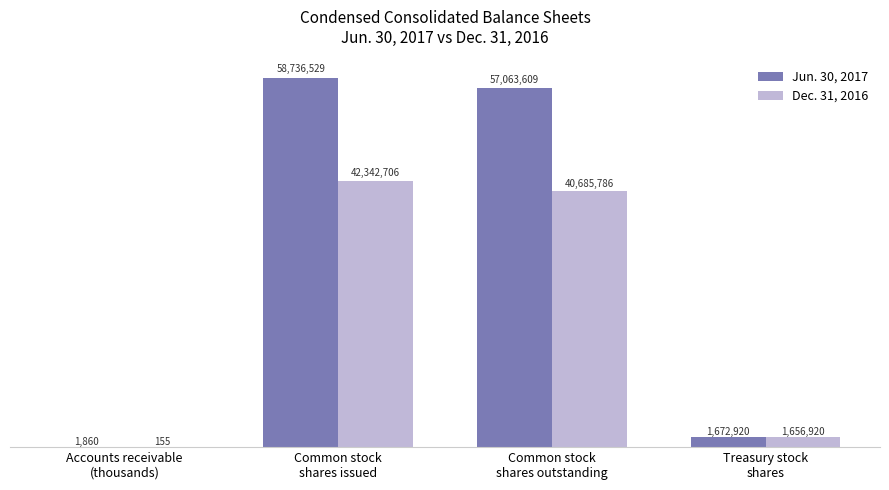

The Jun. 30, 2017 series shows 17935369 at Common stock
shares outstanding. True or false?

False